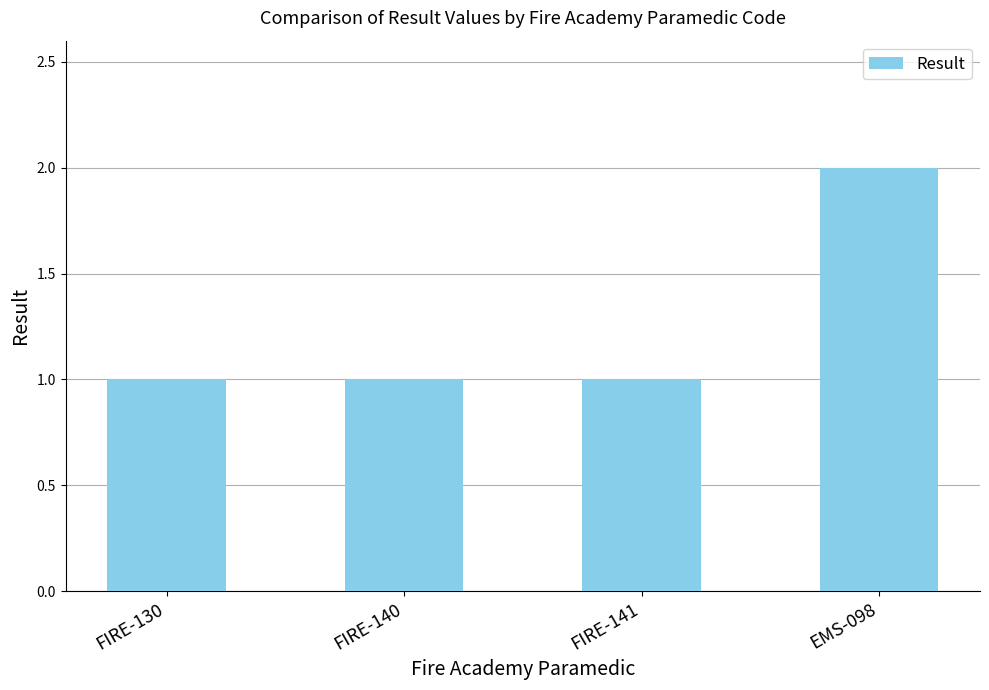

Reading right to left, extract all data points from this chart.

2	1	1	1